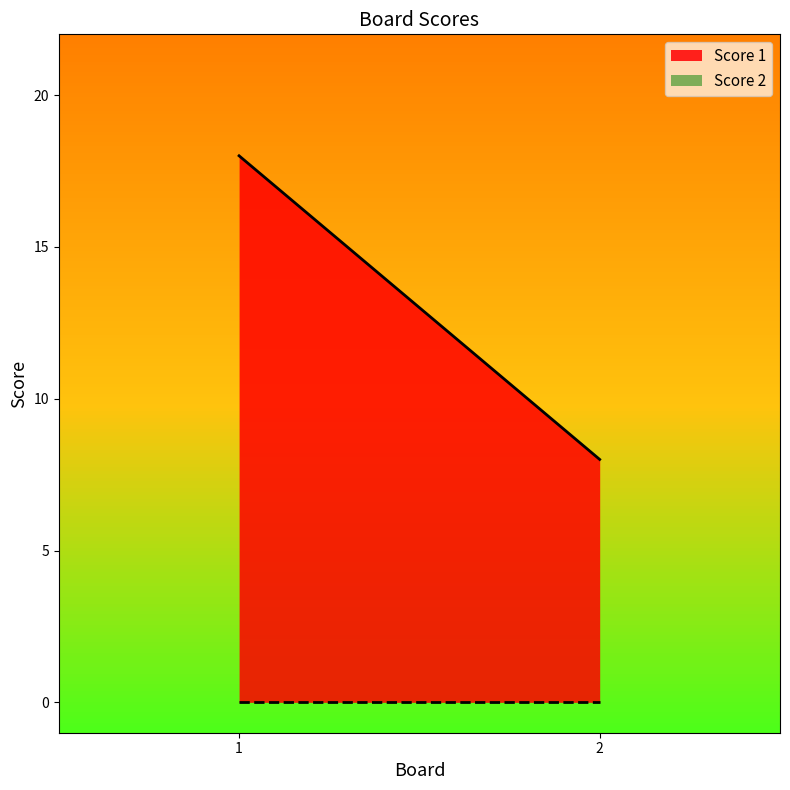

True or false: Score 1 has a value of 18 at 1.

True